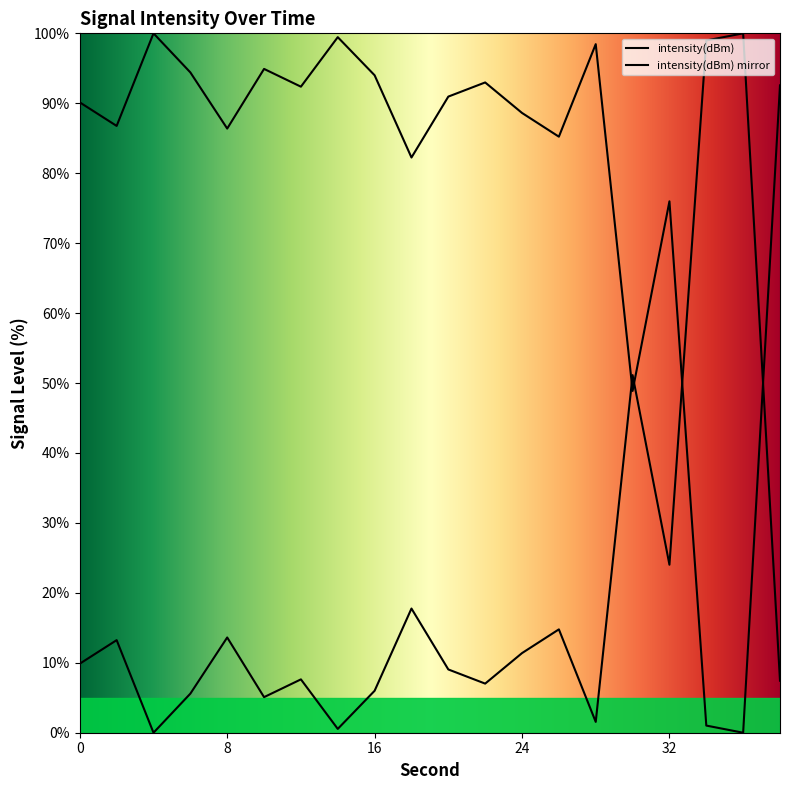

Which category has the lowest value across all series?

4